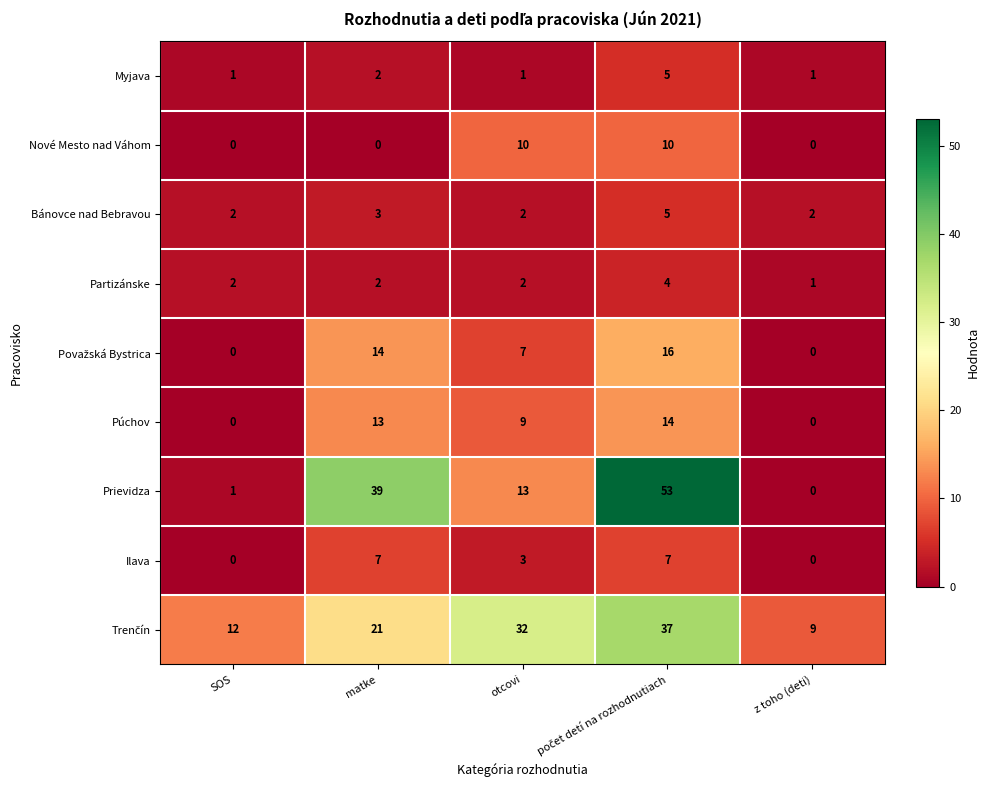

Is the value of Myjava at otcovi greater than the value of Partizánske at SOS?

No